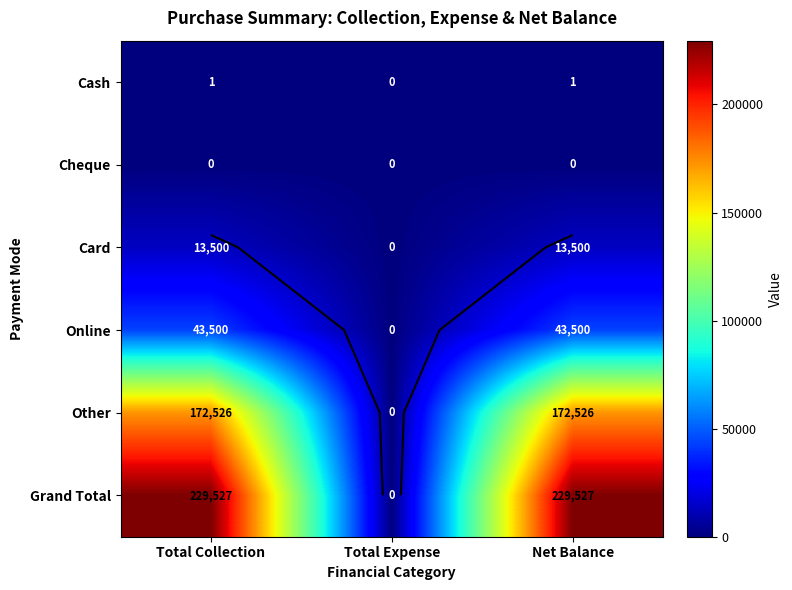

How many data points does each series have?

3